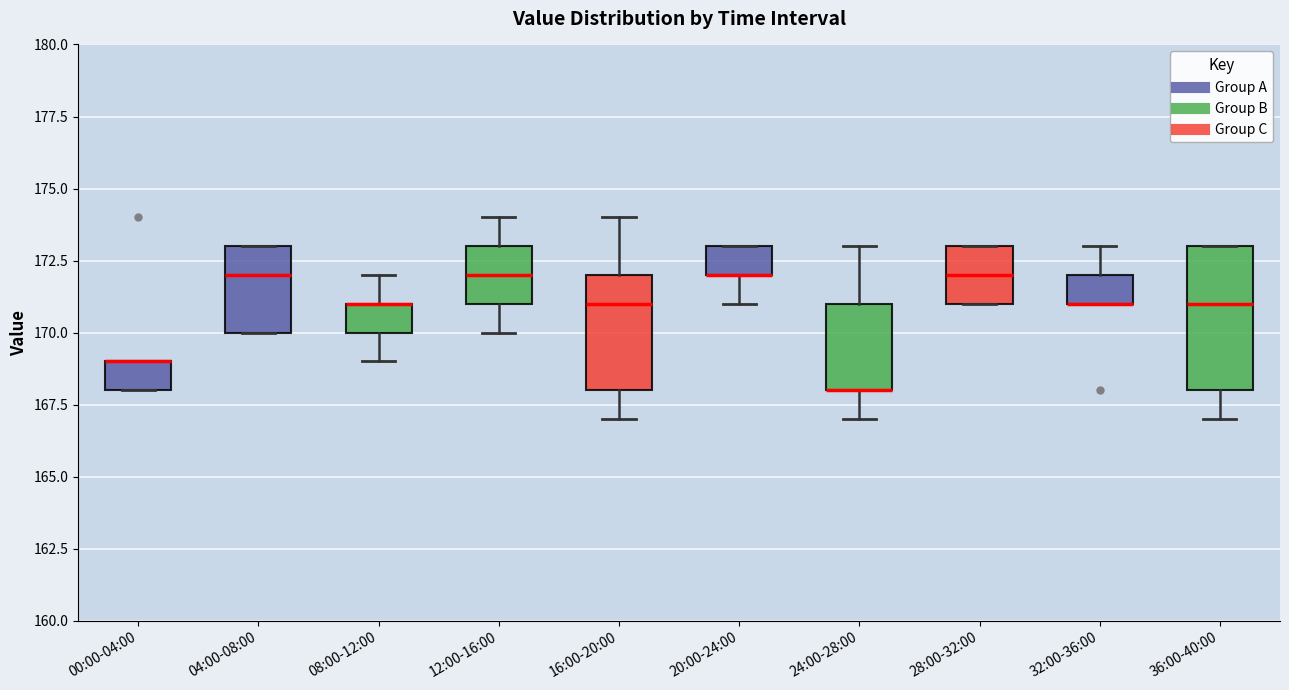

Which box is the tallest, from its lower edge to its upper edge?

36:00-40:00